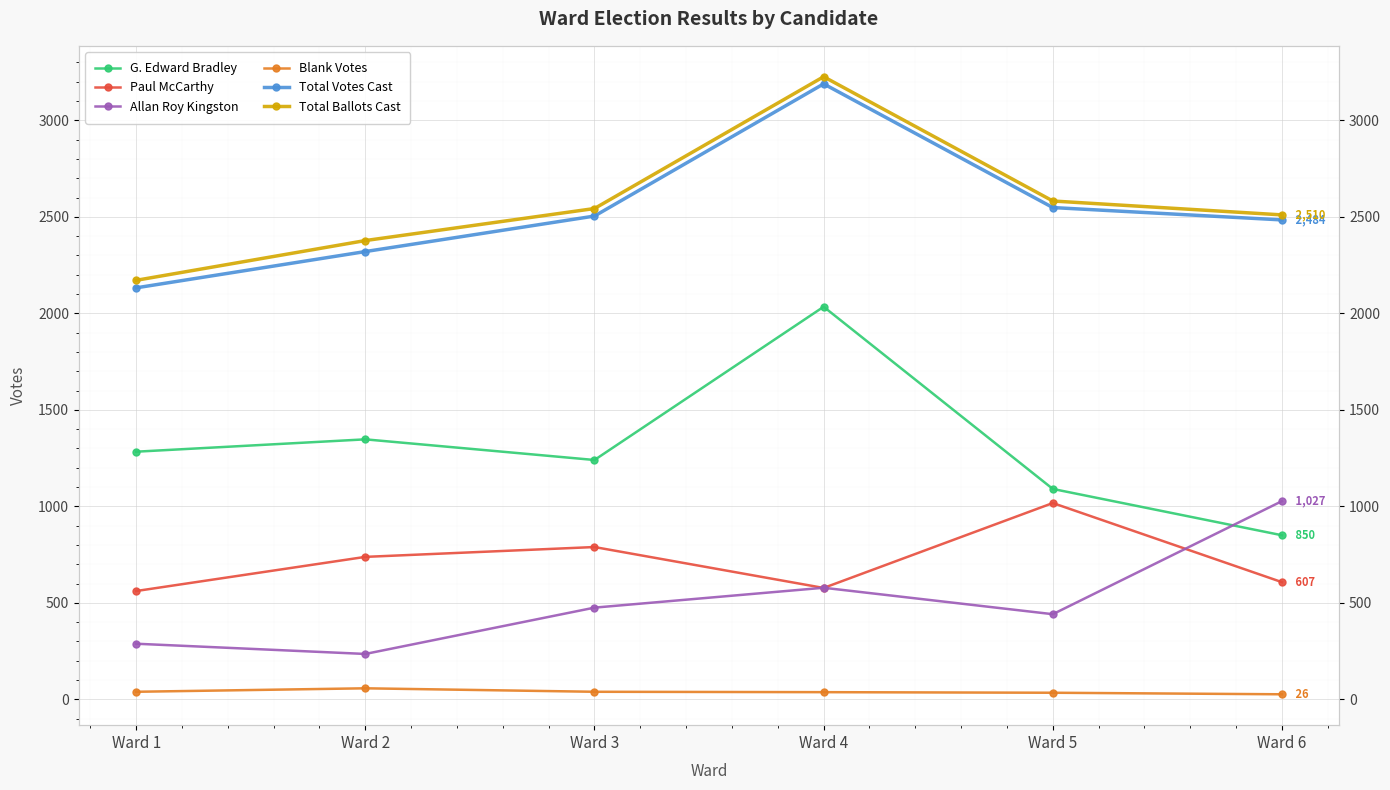

True or false: Paul McCarthy and Allan Roy Kingston intersect in this chart.

True